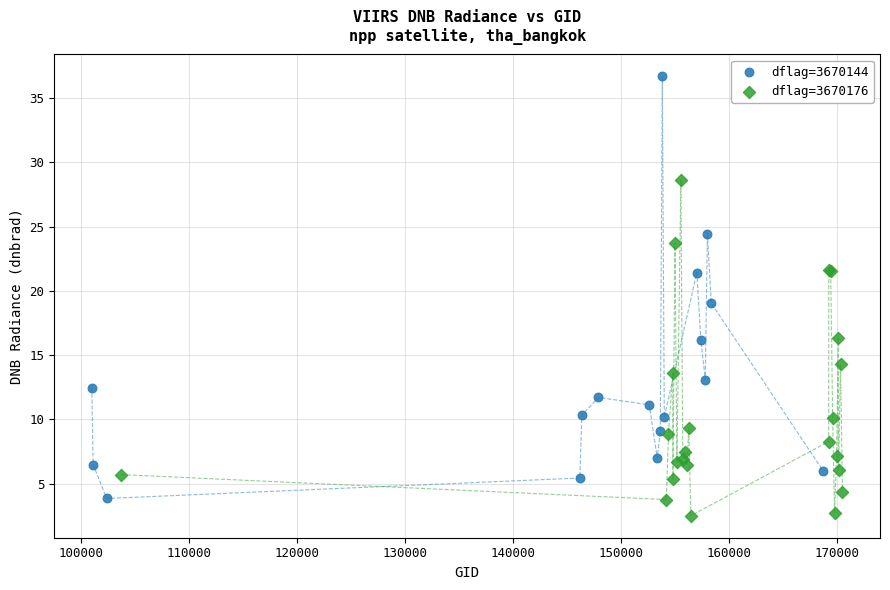

Which series reaches the maximum Y coordinate?

dflag=3670144